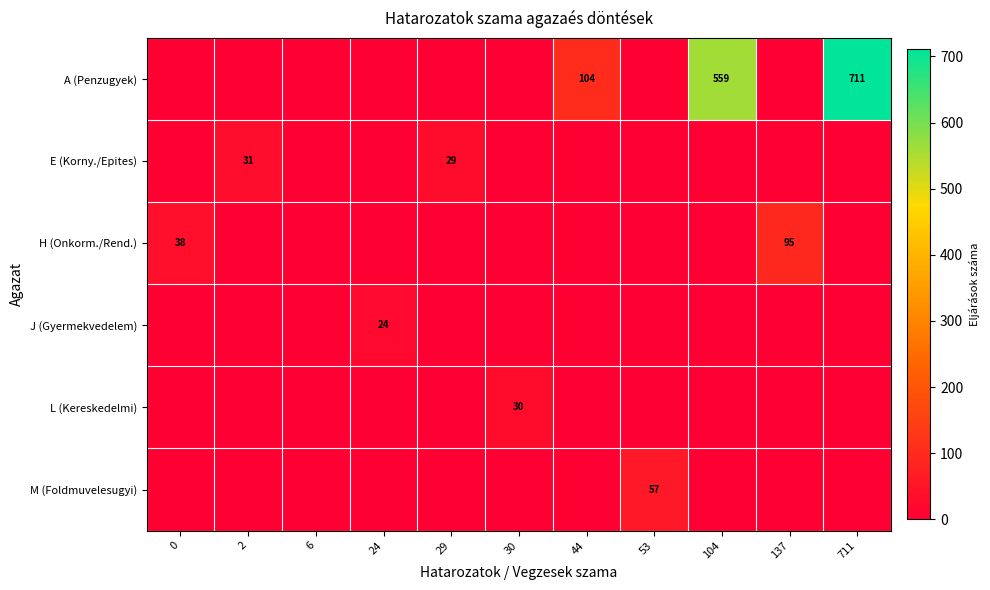

True or false: H (Onkorm./Rend.) has a value of 58 at 0.

False